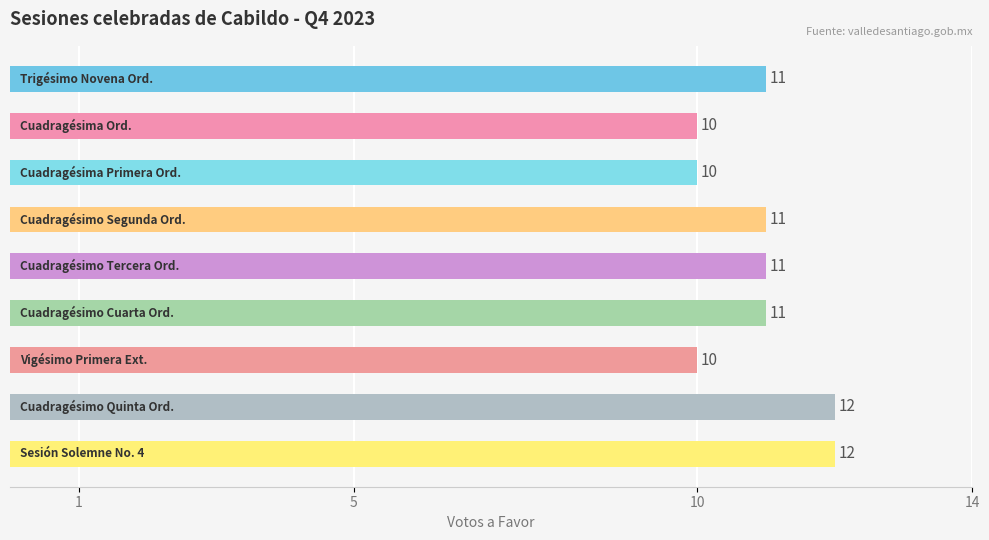

What is the maximum value shown in the chart?

12